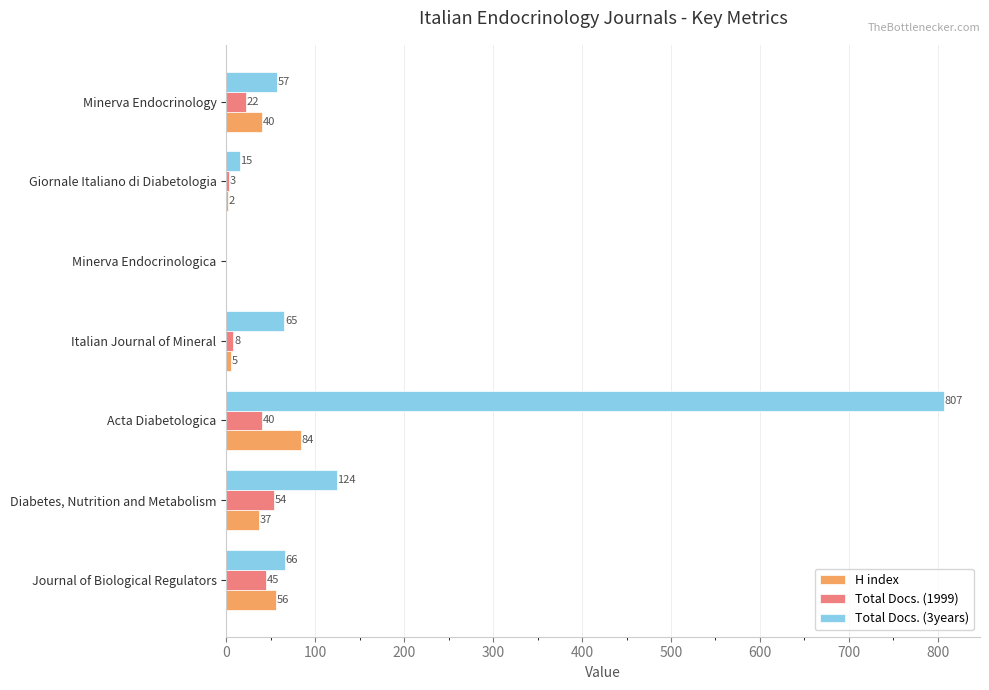

The H index series shows 40 at Minerva Endocrinology. True or false?

True